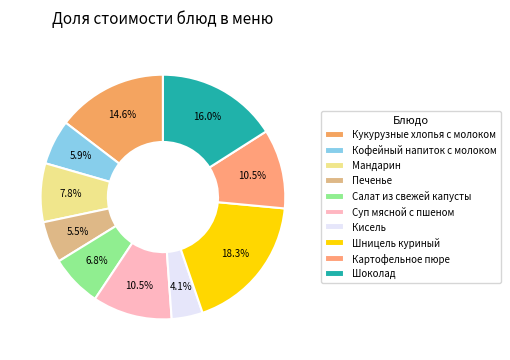

Rank the categories by value from lowest to highest.

Кисель, Печенье, Кофейный напиток с молоком, Салат из свежей капусты, Мандарин, Суп мясной с пшеном, Картофельное пюре, Кукурузные хлопья с молоком, Шоколад, Шницель куриный